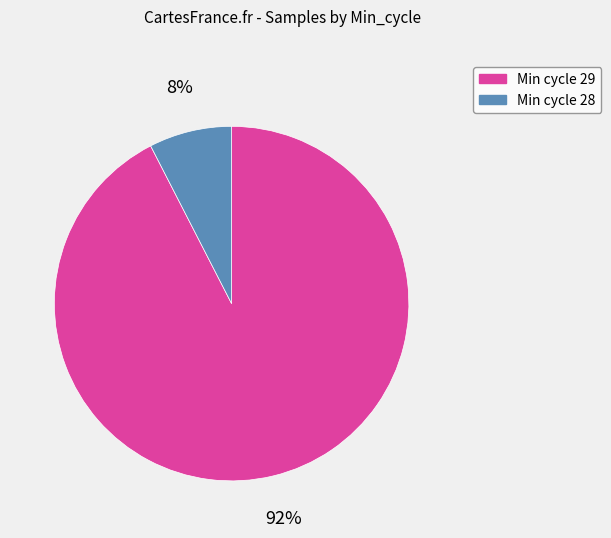

Does any single category account for the majority?

Yes